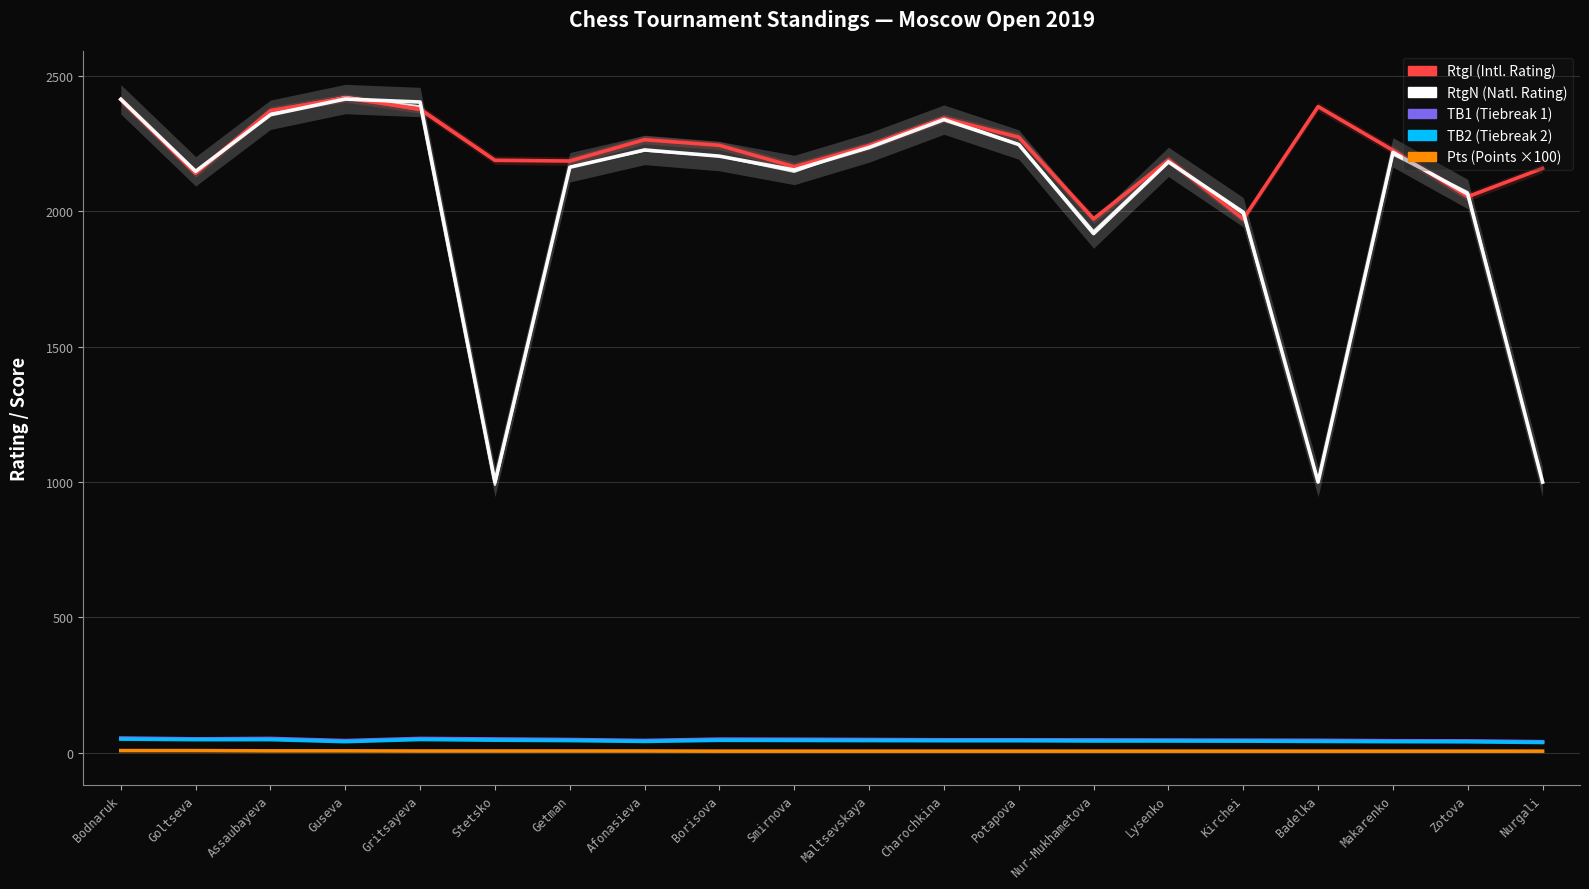

What is the value of the TB2 point at the 7th from the left?

45.0